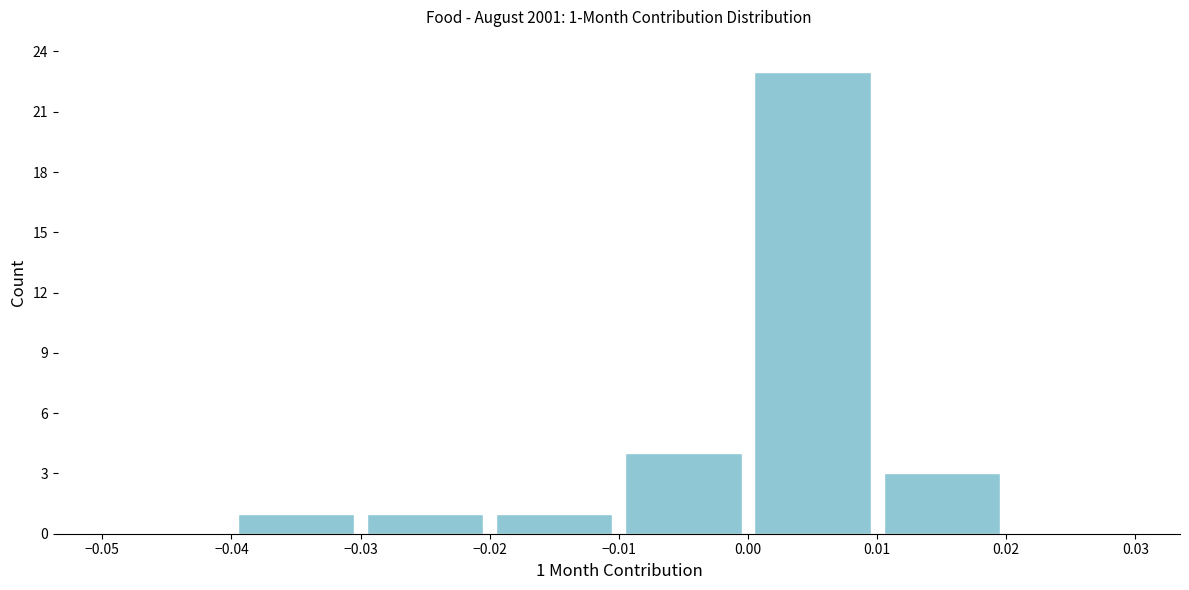

Which range on the x-axis has the tallest bar?

0.00 to 0.01